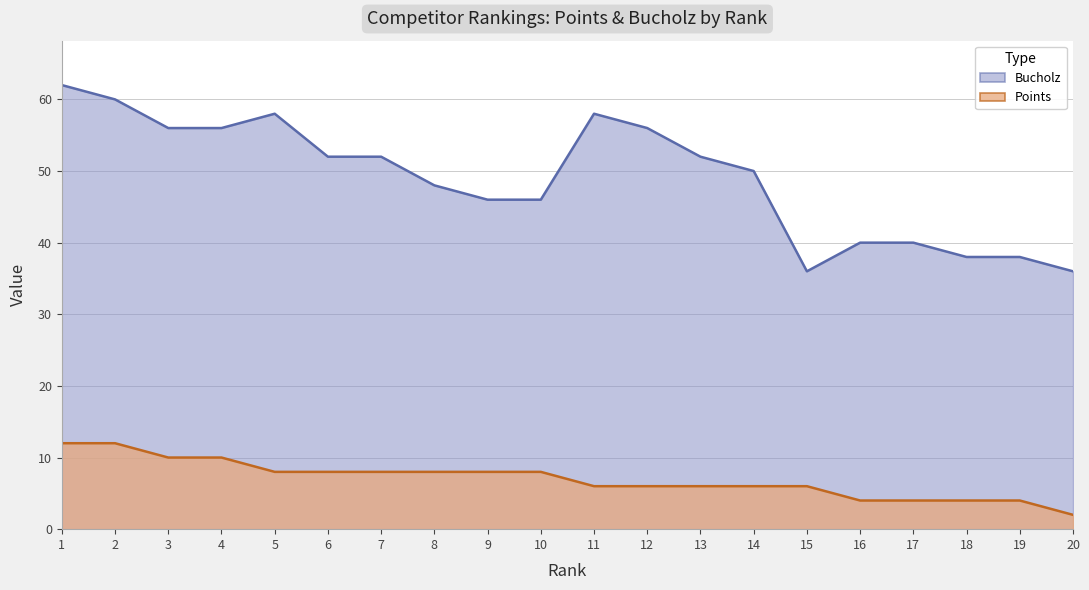

What are all the series names shown in the legend?

Bucholz, Points